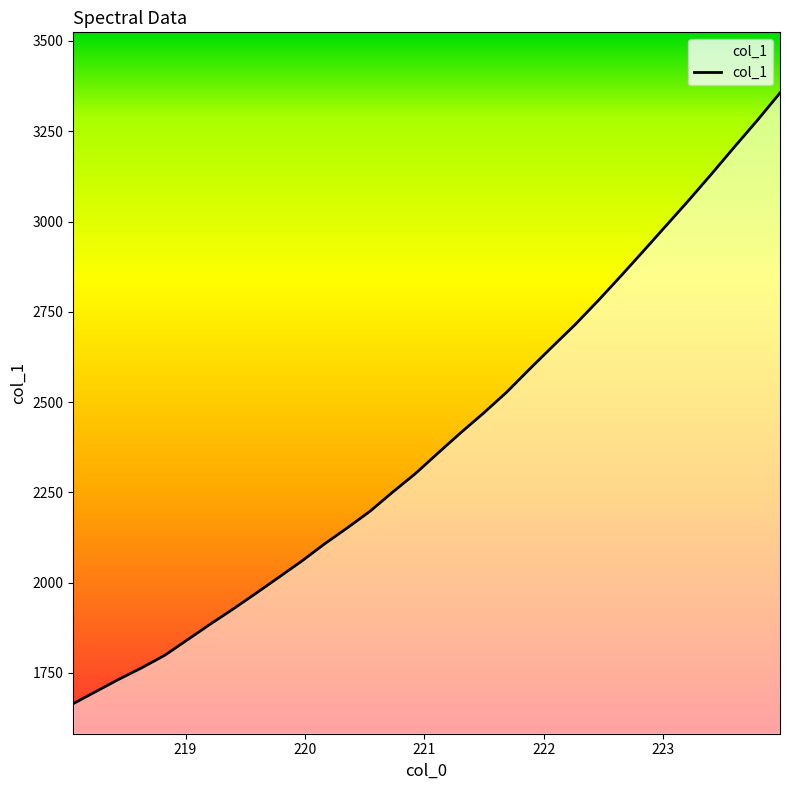

What is the greatest value displayed?

3356.0